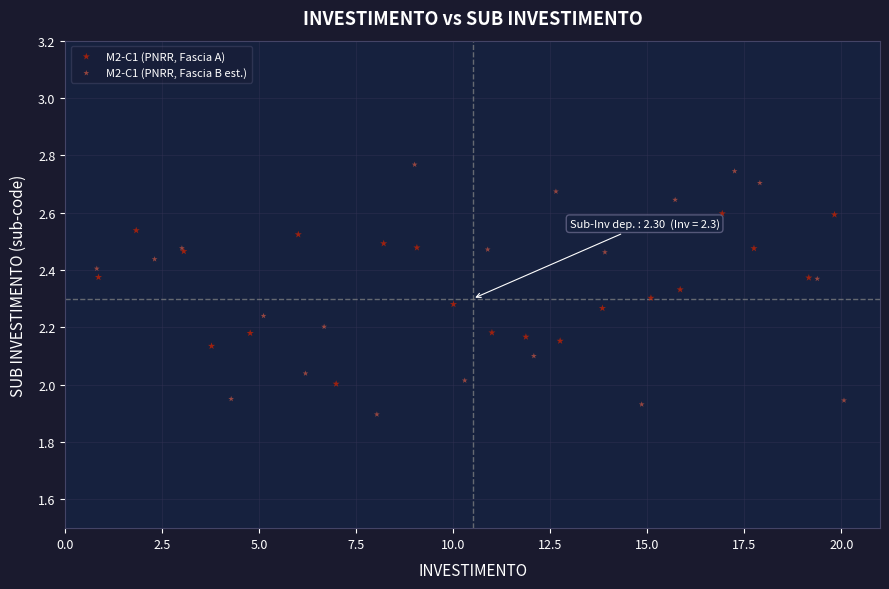

Which series has the widest spread of Y values?

M2-C1 (PNRR, Fascia B est.)